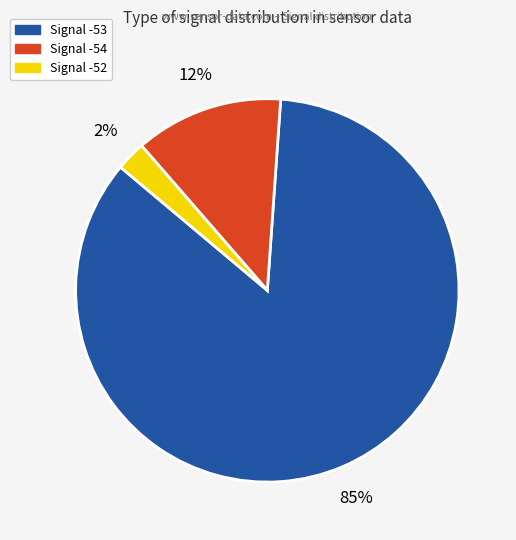

Is there a majority slice in this chart?

Yes